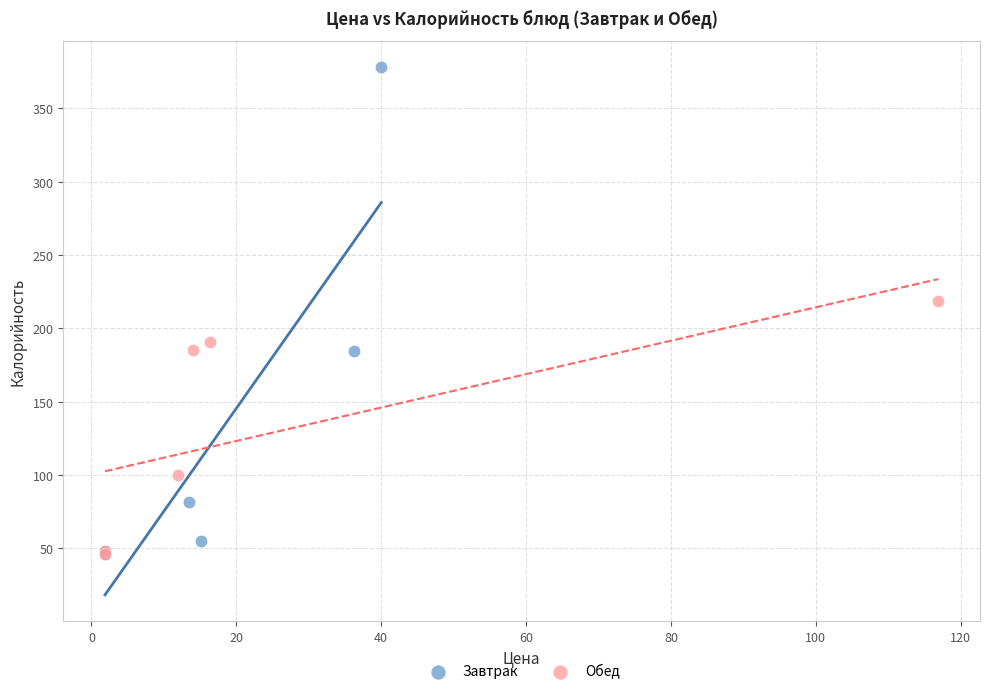

Which series contains the highest Y value?

Завтрак